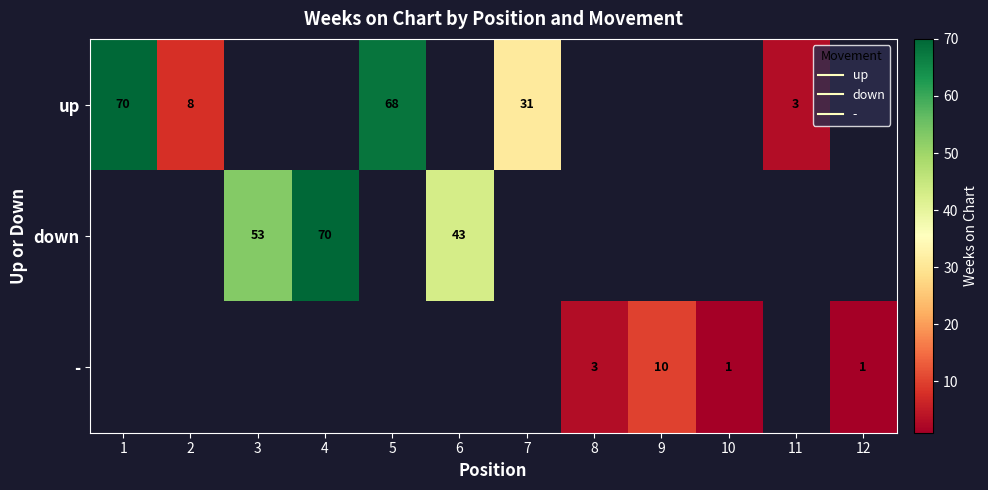

Which category has the lowest value across all series?

10